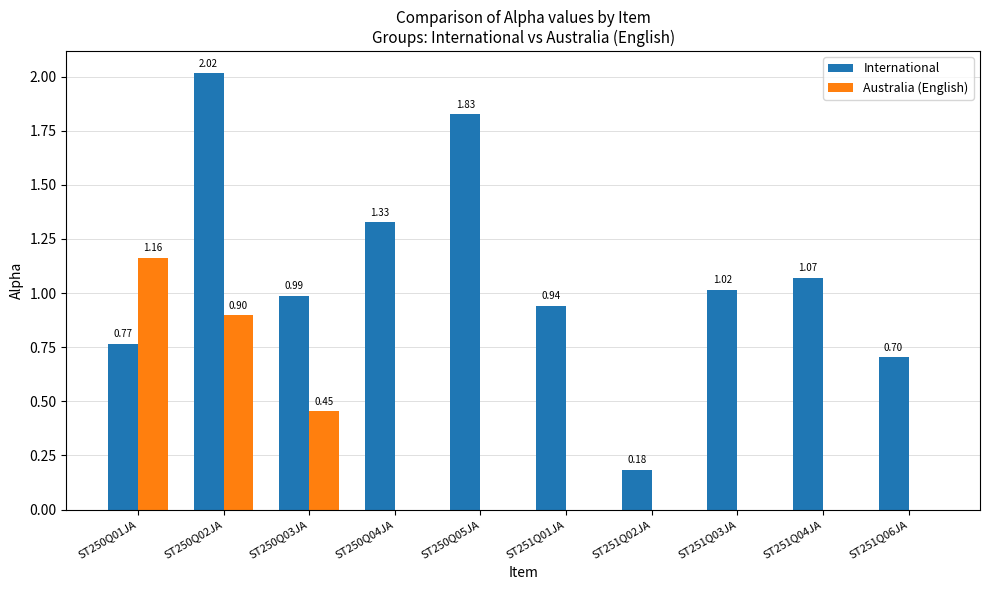

How many data points does each series have?

10